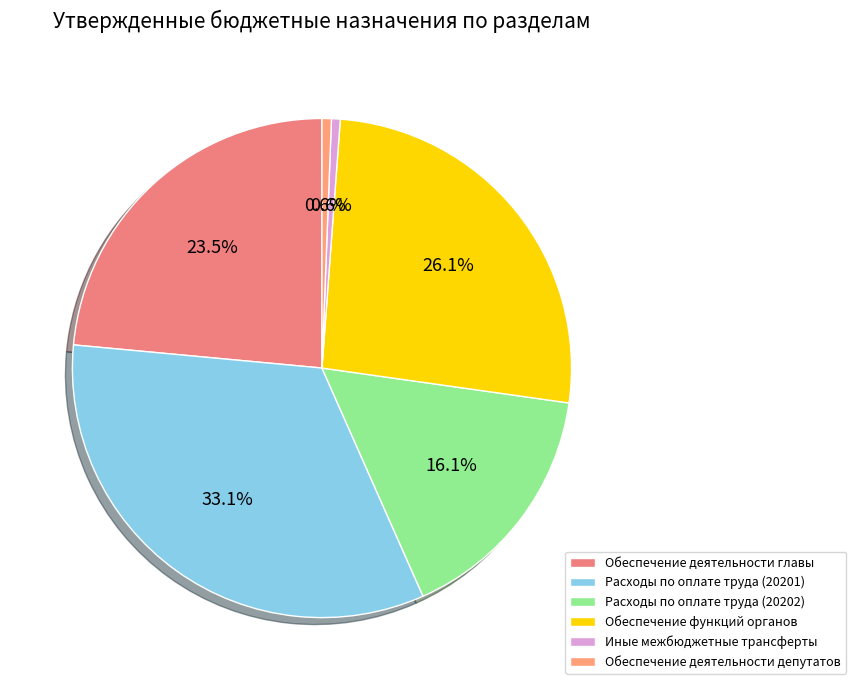

Combined, what portion of the pie is Обеспечение деятельности депутатов and Расходы по оплате труда (20202)?

16.7%